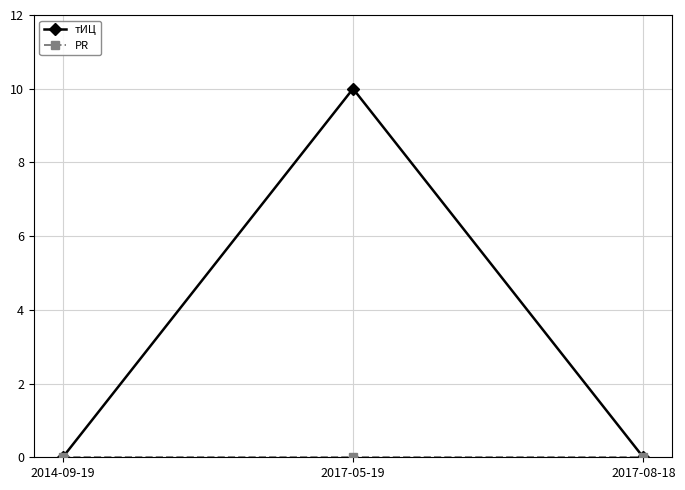

Which series has the widest spread of values?

тИЦ